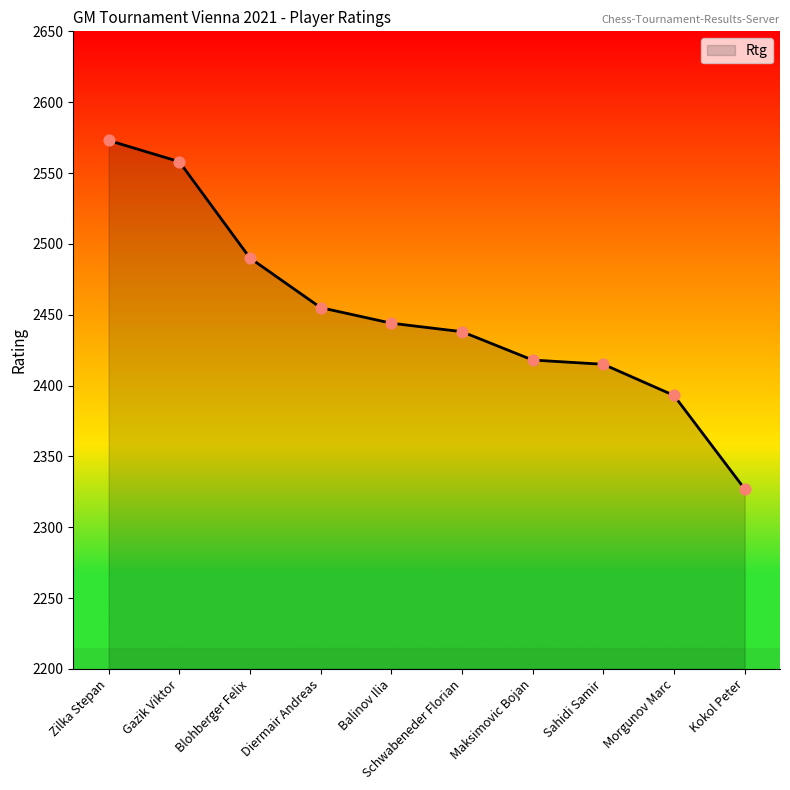

What is the ratio of the value at Gazik Viktor to the value at Zilka Stepan?

1.0